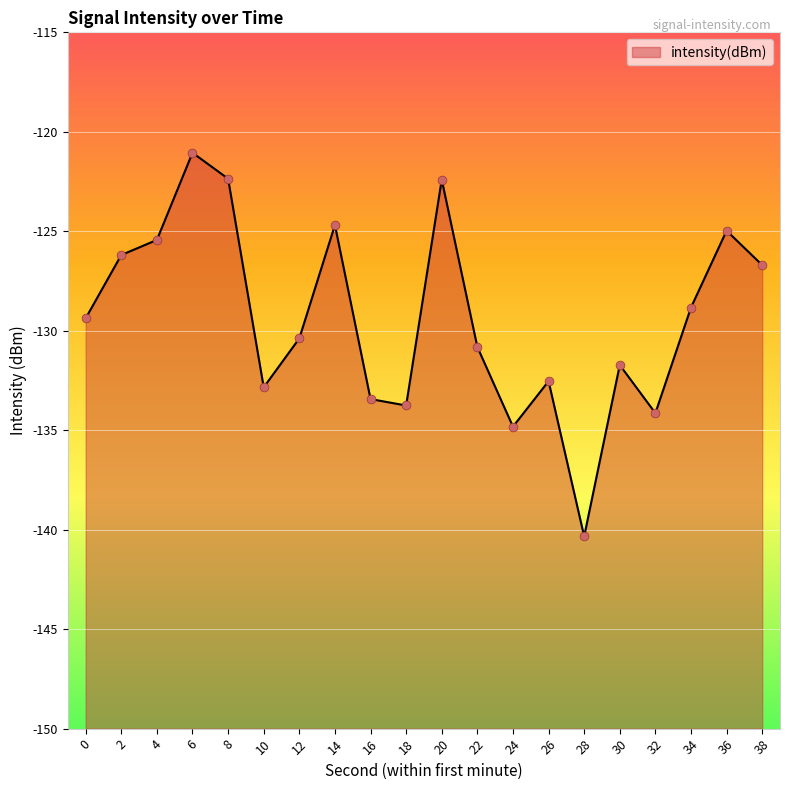

What is the change in value from 12 to 28?

-10.0